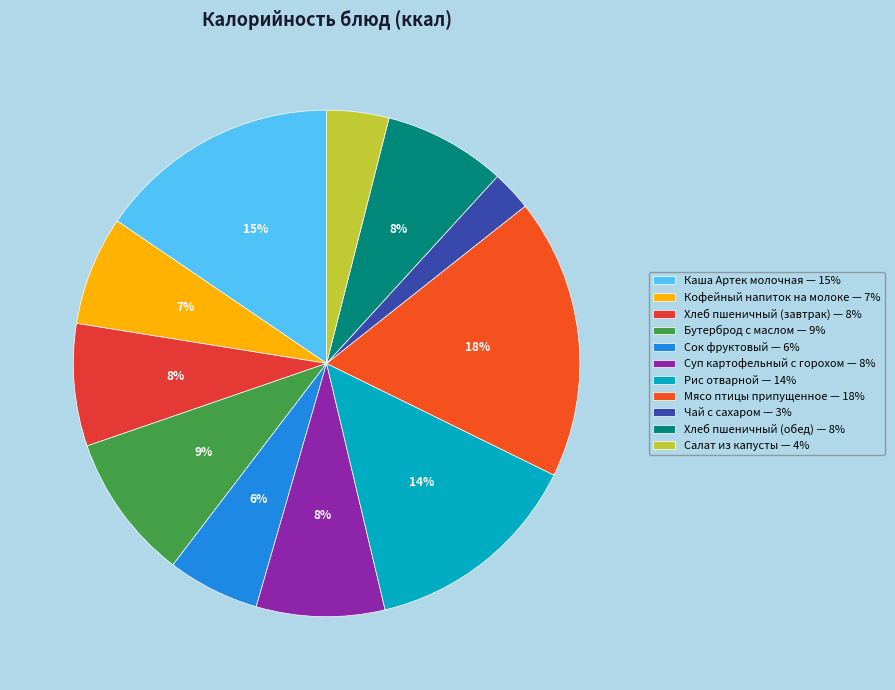

Between Сок фруктовый and Каша Артек молочная, which is larger?

Каша Артек молочная